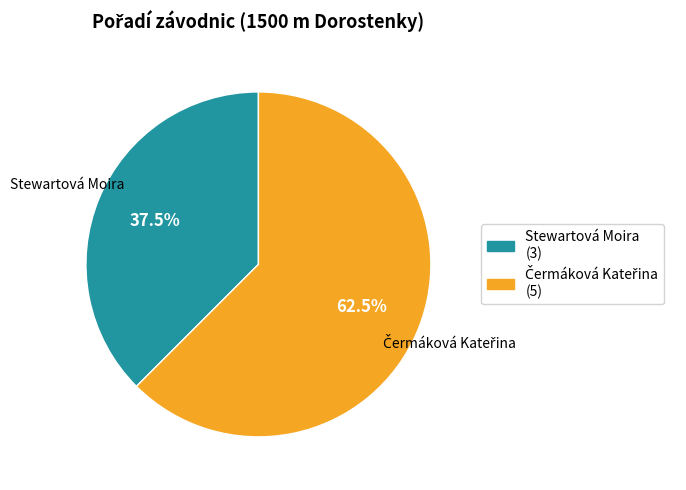

Does any single category account for the majority?

Yes